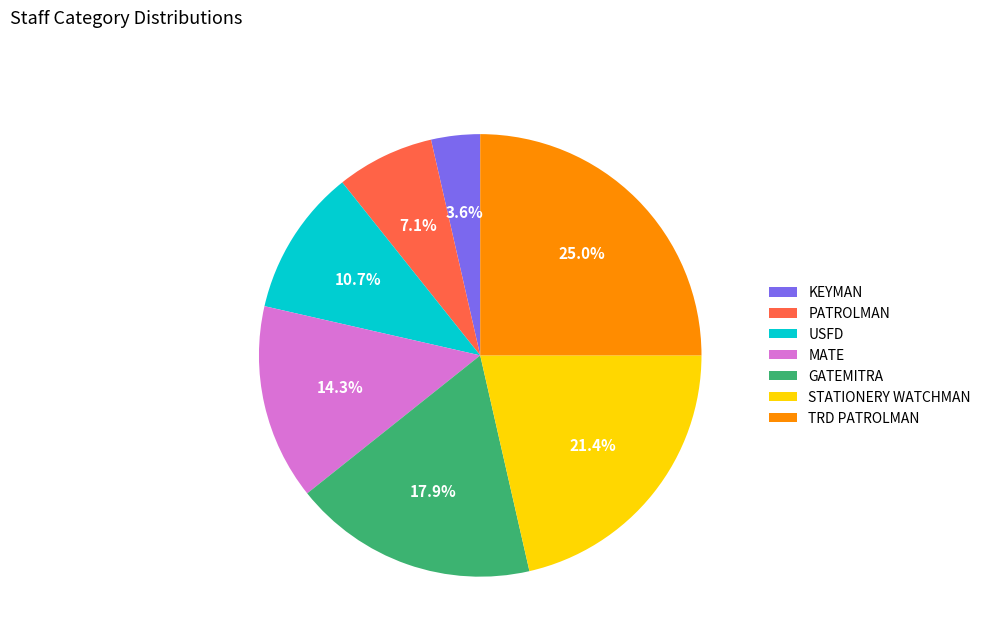

Which category has the biggest portion of the pie?

TRD PATROLMAN